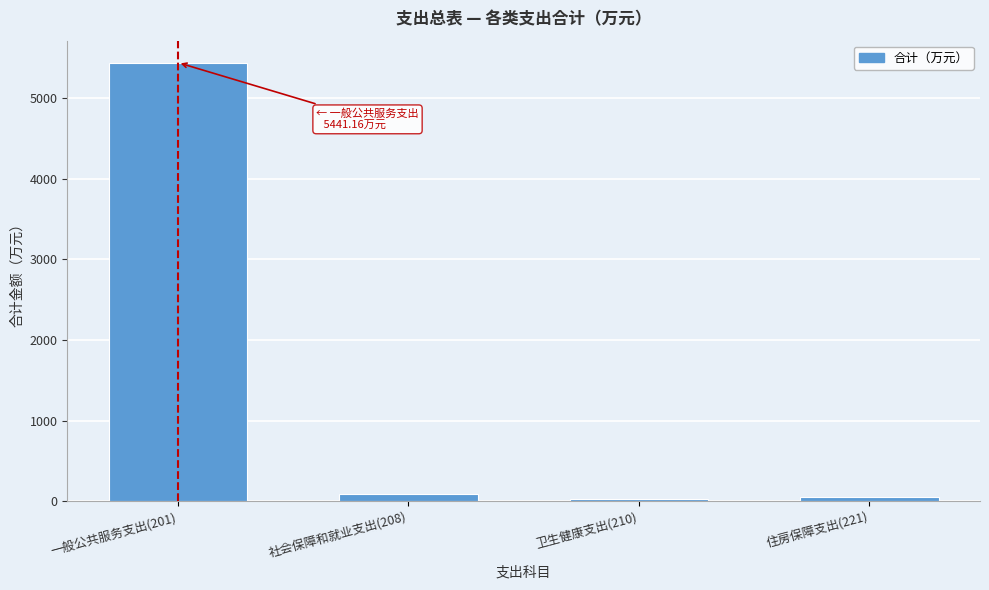

What is the label of the 3rd bar from the right?

社会保障和就业支出(208)